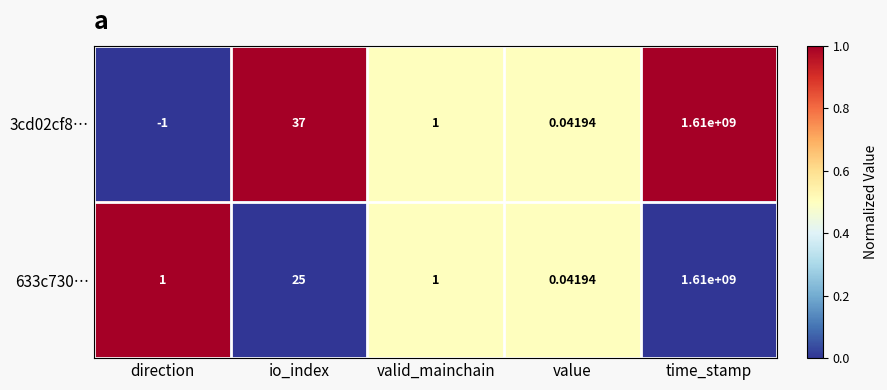

Which series changed the most between io_index and time_stamp?

633c730…